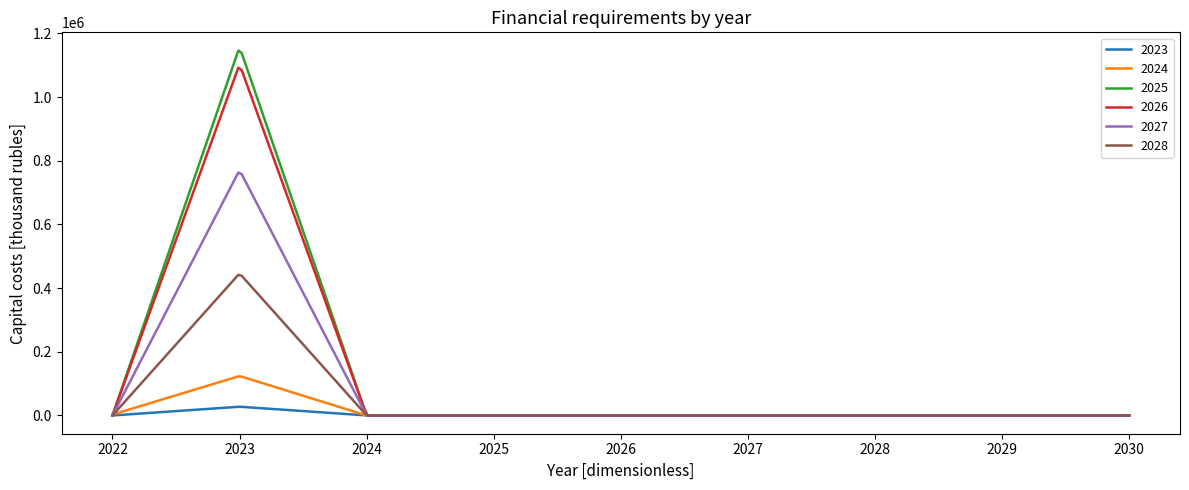

Rank the series by their maximum value, from lowest to highest.

2023, 2024, 2028, 2027, 2026, 2025